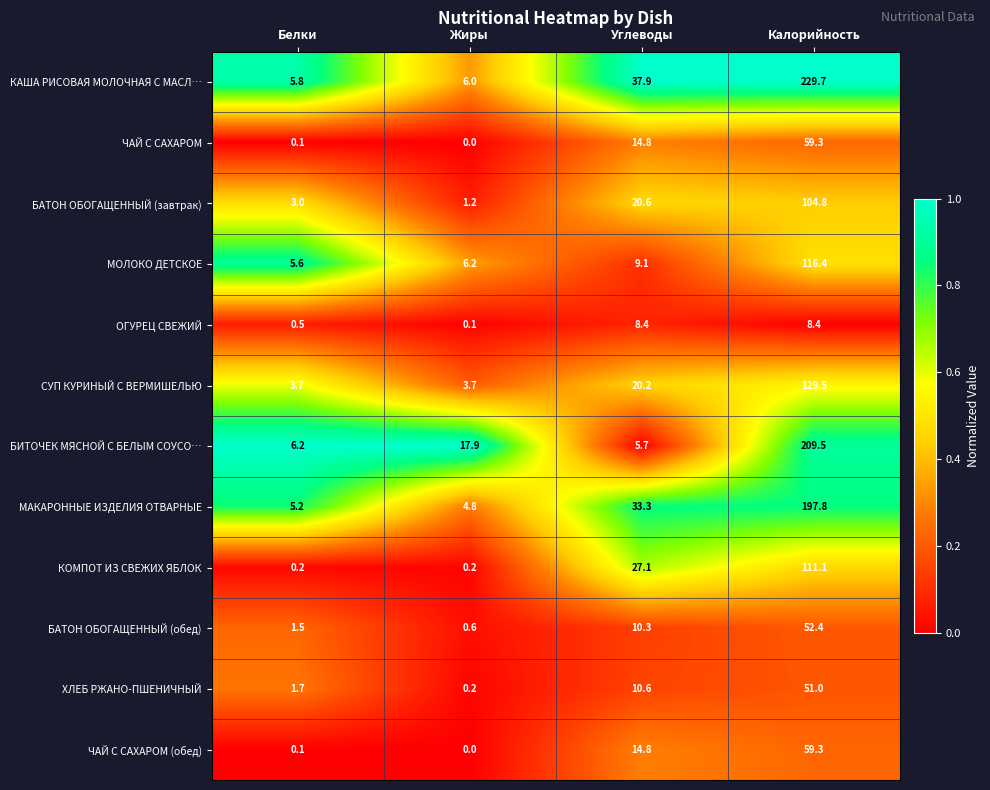

True or false: БИТОЧЕК МЯСНОЙ С БЕЛЫМ СОУСО… has a value of 6.2 at Белки.

True